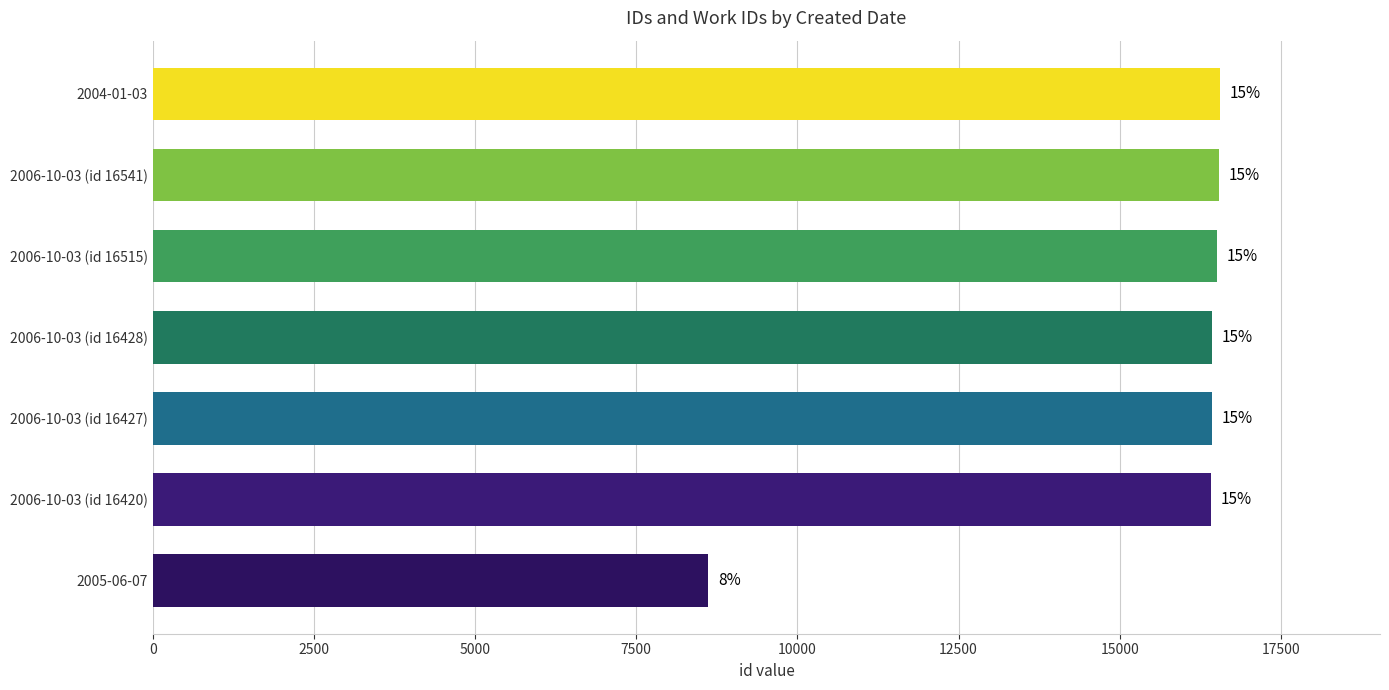

Are the bars horizontal?

Yes